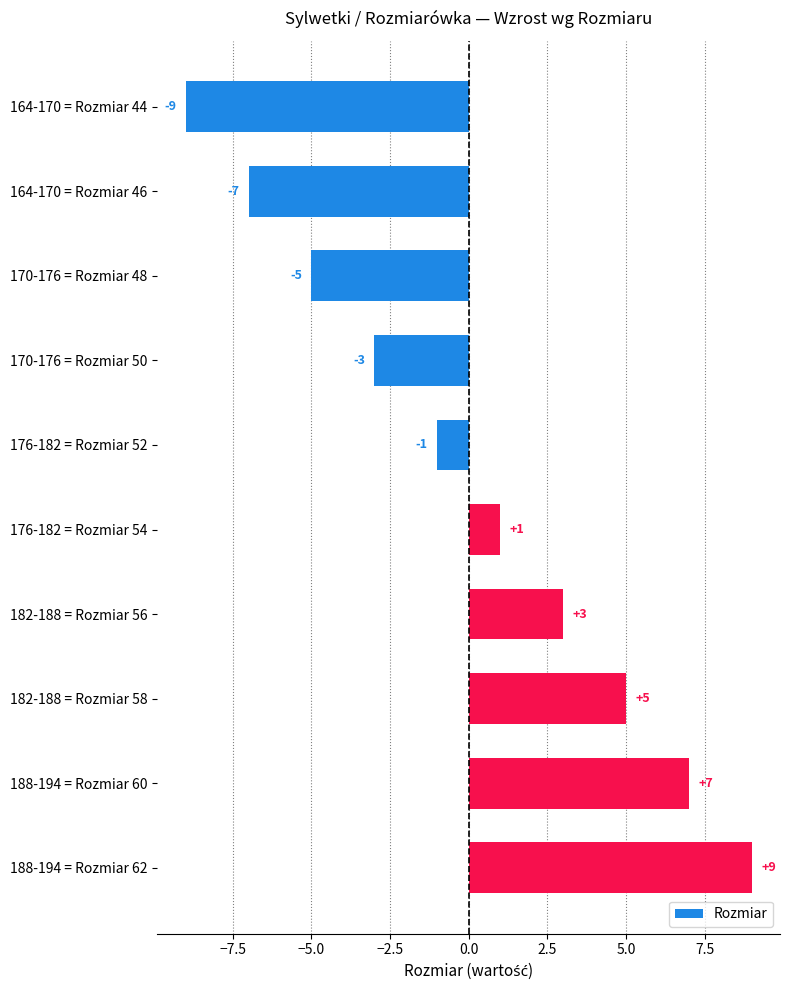

Reading bottom to top, transcribe all the data shown in this chart.

188-194 = Rozmiar 62=9	188-194 = Rozmiar 60=7	182-188 = Rozmiar 58=5	182-188 = Rozmiar 56=3	176-182 = Rozmiar 54=1	176-182 = Rozmiar 52=-1	170-176 = Rozmiar 50=-3	170-176 = Rozmiar 48=-5	164-170 = Rozmiar 46=-7	164-170 = Rozmiar 44=-9